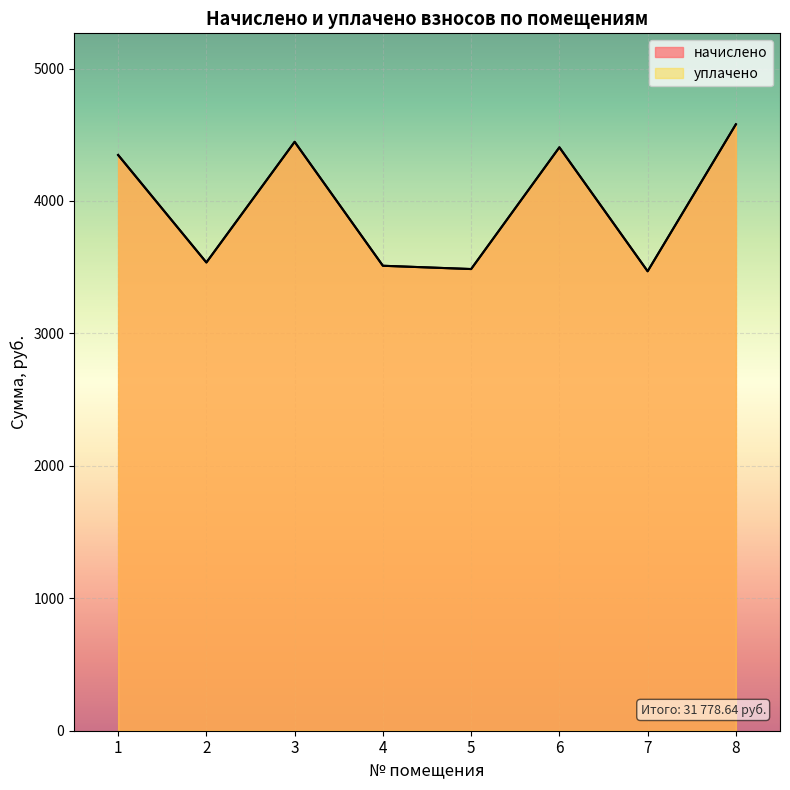

At which category is the sum across all series the highest?

8